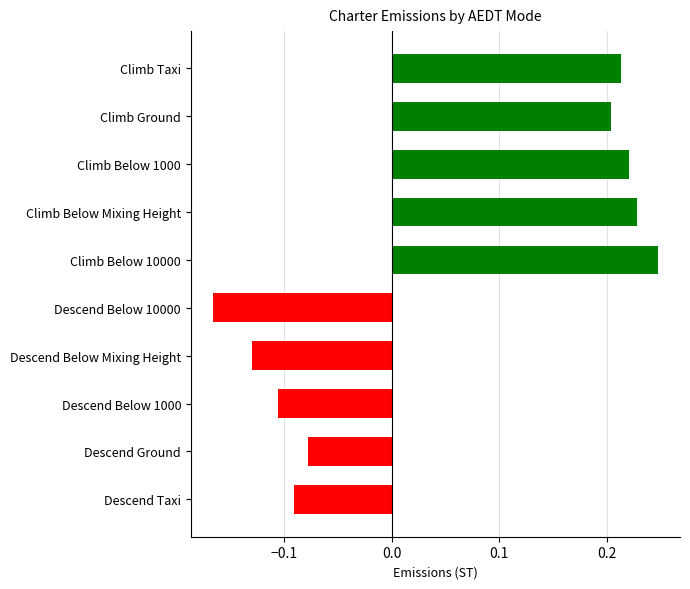

What is the difference between the second highest and second lowest values?

0.4